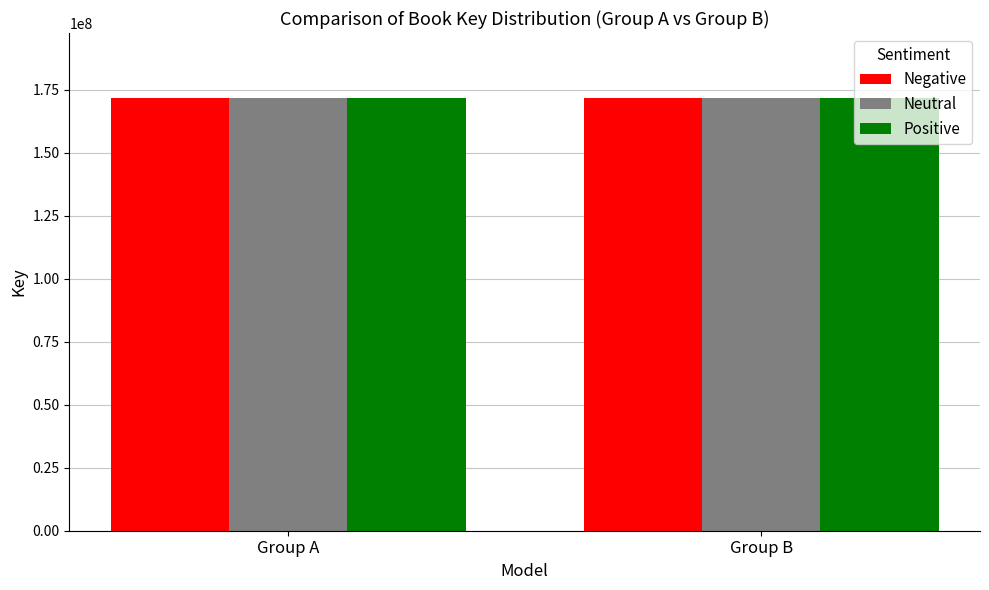

List the series in order of their overall mean, highest first.

Positive, Negative, Neutral